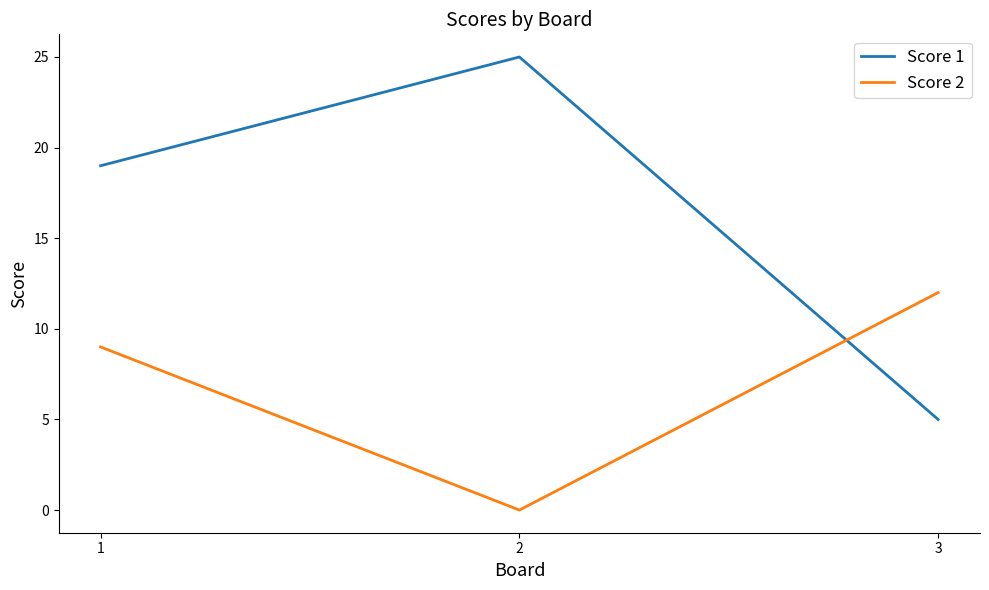

What is the greatest value displayed?

25